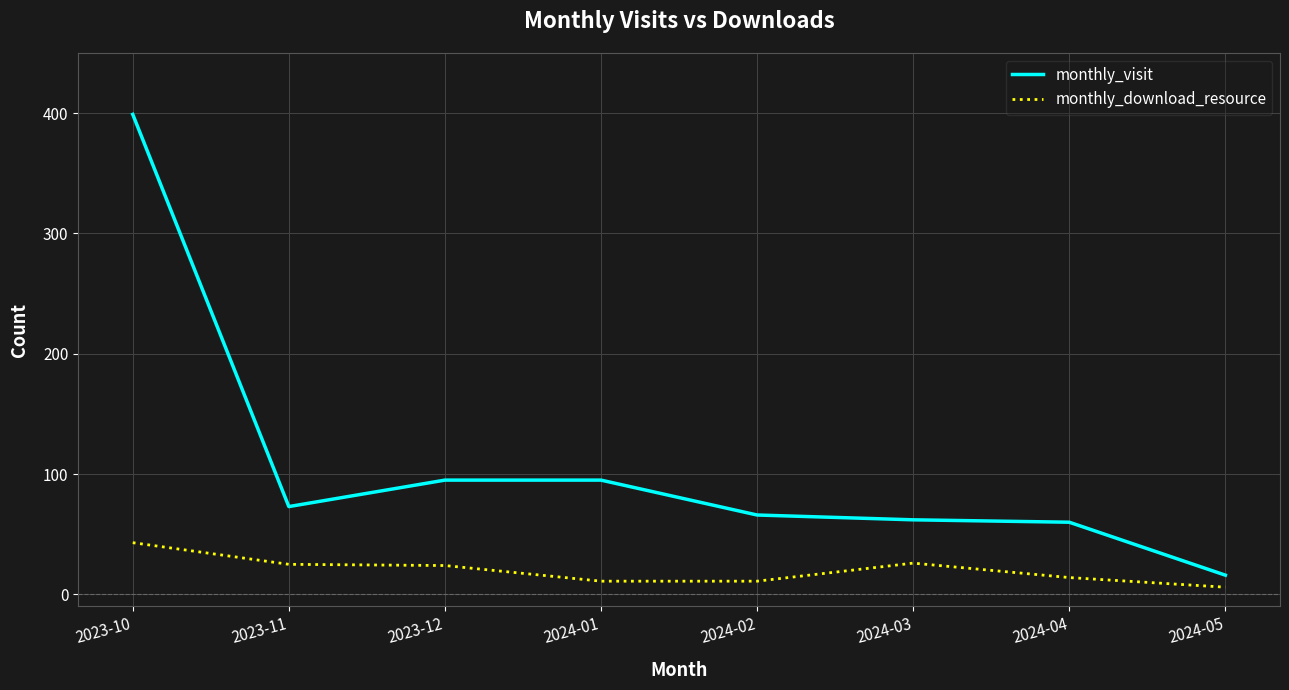

Which series has the largest range (max minus min)?

monthly_visit